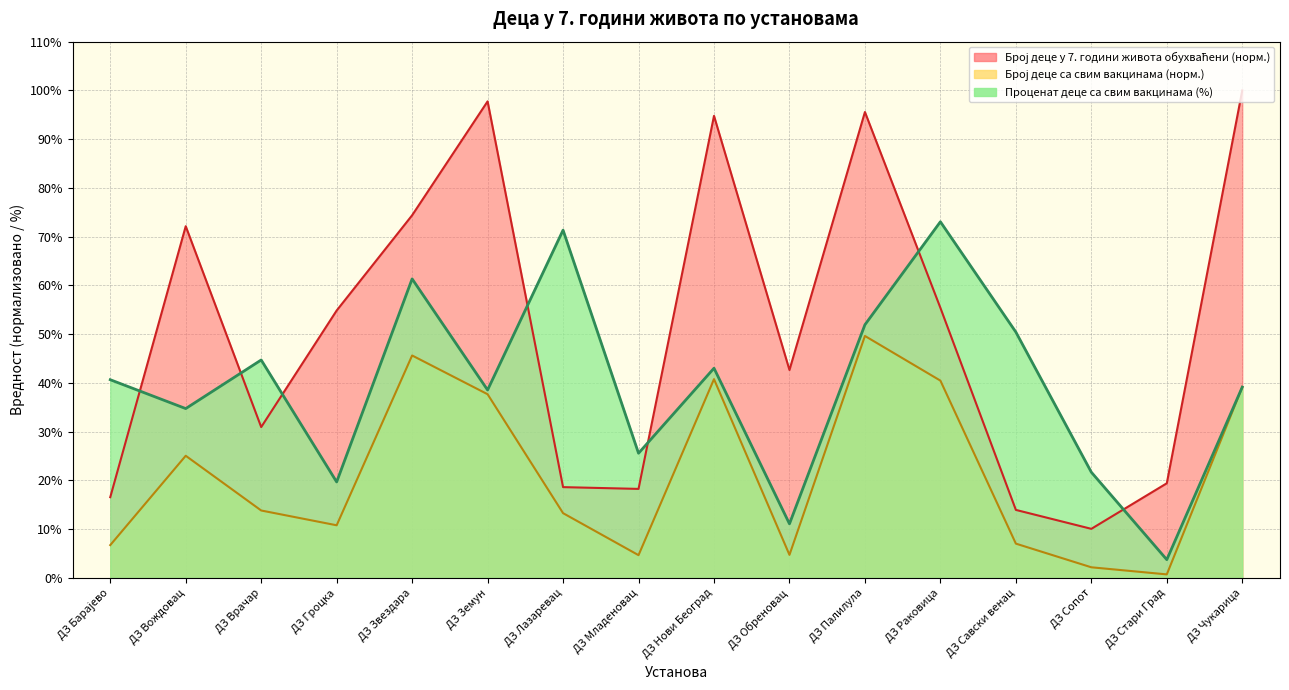

The Број деце са свим вакцинама series shows 2.2 at ДЗ Сопот. True or false?

True